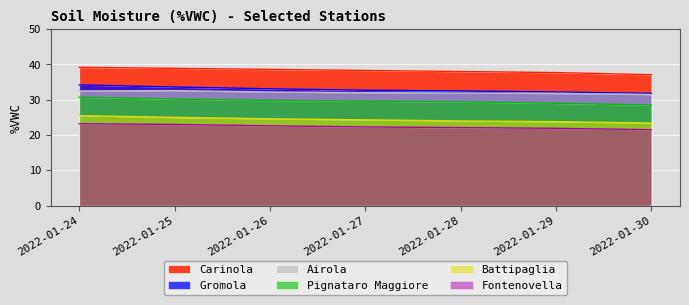

Reading left to right, list all the values displayed in this chart.

Airola: 32.5	32.6	32.2	32.0	31.9	31.8	31.5
Battipaglia: 25.5	25.0	24.6	24.3	24.0	23.8	23.4
Carinola: 39.2	38.9	38.6	38.3	38.0	37.7	37.1
Fontenovella: 23.2	23.0	22.6	22.3	22.1	21.9	21.5
Gromola: 34.2	33.6	33.1	32.7	32.5	32.2	31.8
Pignataro Maggiore: 30.7	30.2	29.8	29.6	29.4	29.0	28.5